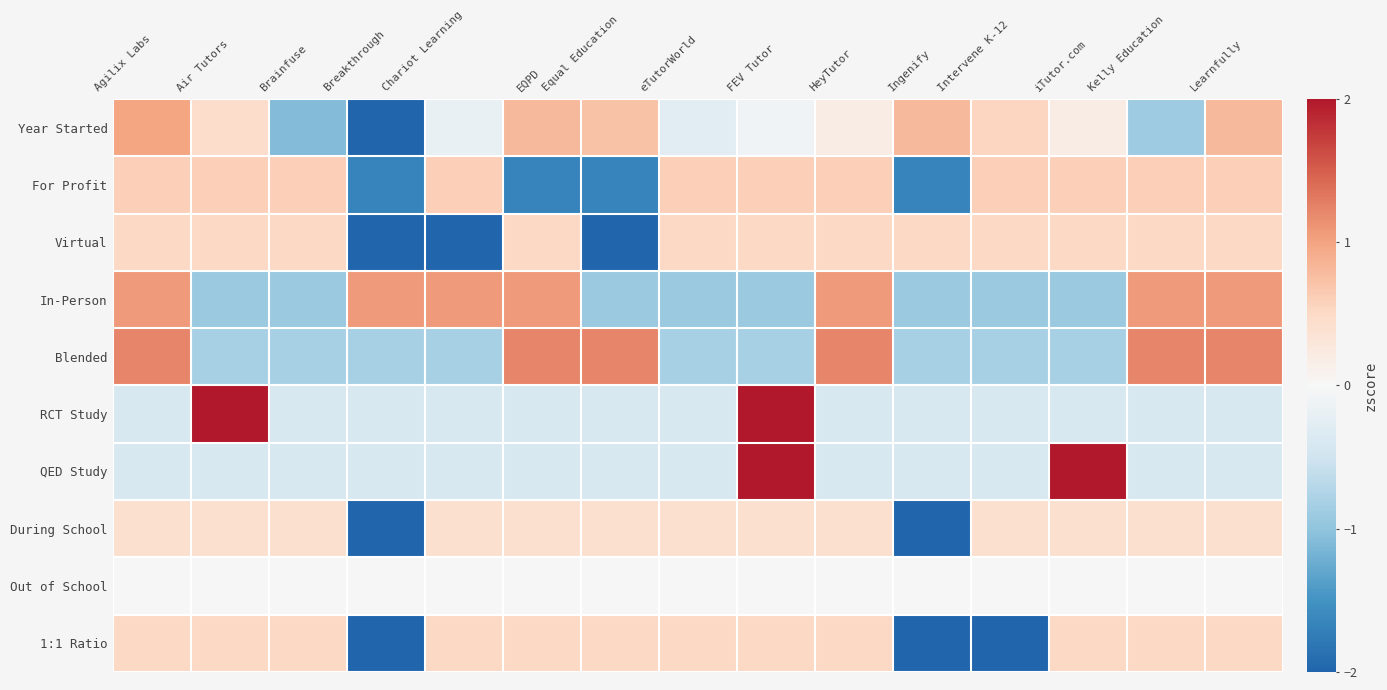

Which series changed the most between Brainfuse and Ingenify?

During School